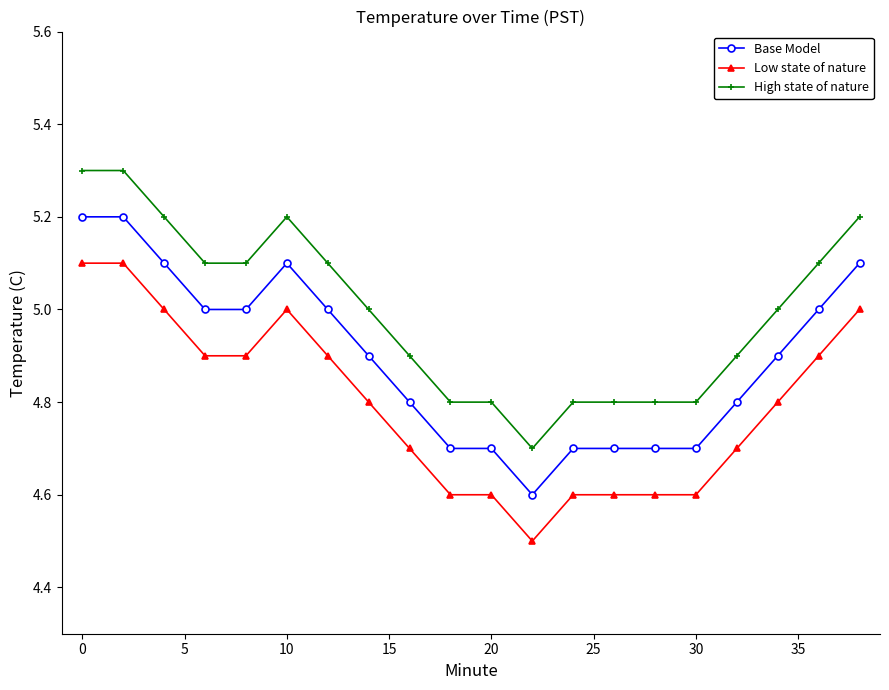

Reading left to right, list all the values displayed in this chart.

Base Model: 5.2	5.2	5.1	5.0	5.0	5.1	5.0	4.9	4.8	4.7	4.7	4.6	4.7	4.7	4.7	4.7	4.8	4.9	5.0	5.1
Low state of nature: 5.1	5.1	5.0	4.9	4.9	5.0	4.9	4.8	4.7	4.6	4.6	4.5	4.6	4.6	4.6	4.6	4.7	4.8	4.9	5.0
High state of nature: 5.3	5.3	5.2	5.1	5.1	5.2	5.1	5.0	4.9	4.8	4.8	4.7	4.8	4.8	4.8	4.8	4.9	5.0	5.1	5.2